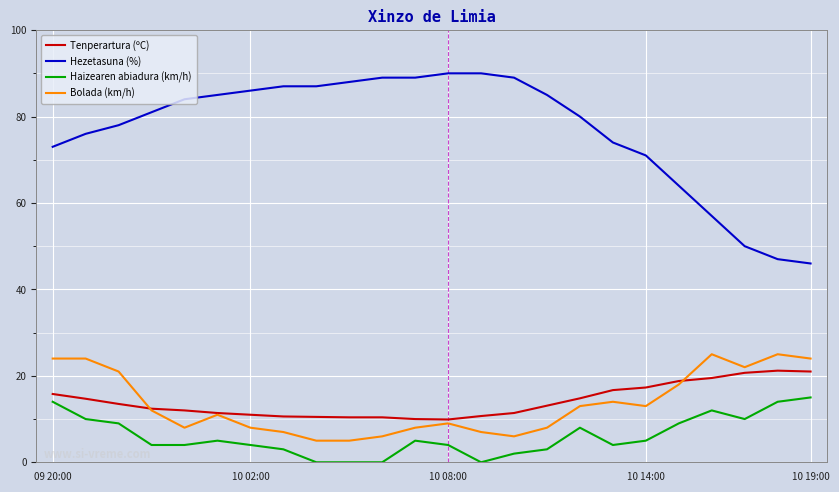

What is the maximum value for Haizearen abiadura (km/h)?

15.0